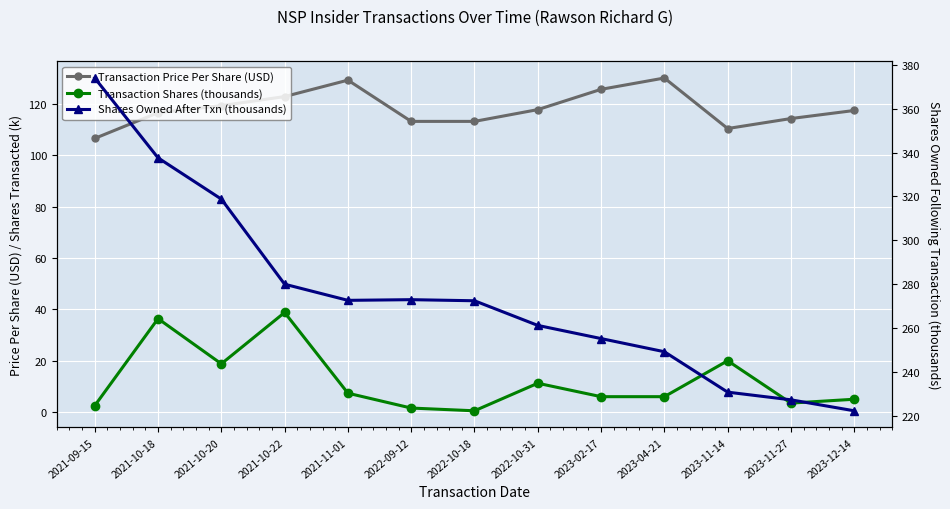

What is the total value across all series at 2021-10-22?

441.7